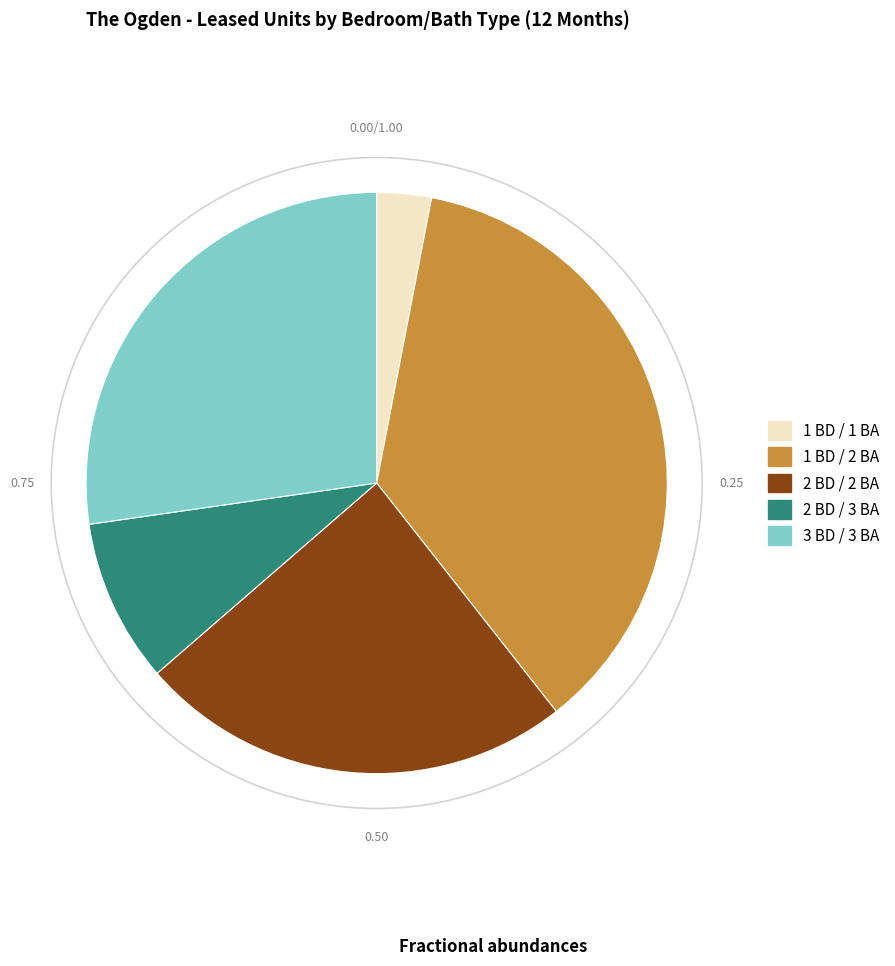

Is it true that 2 BD / 2 BA is 31% of the pie?

False